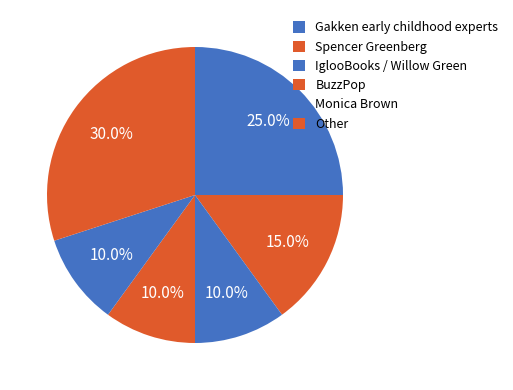

Does Other represent more than half of the total?

No